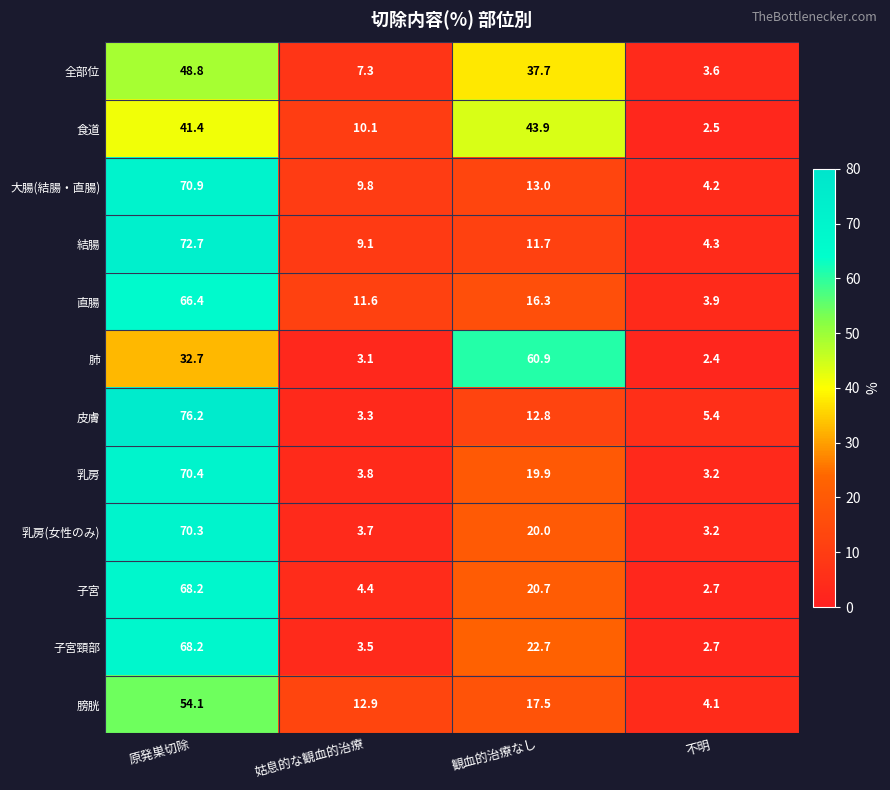

Which label corresponds to the largest value in the chart?

原発巣切除